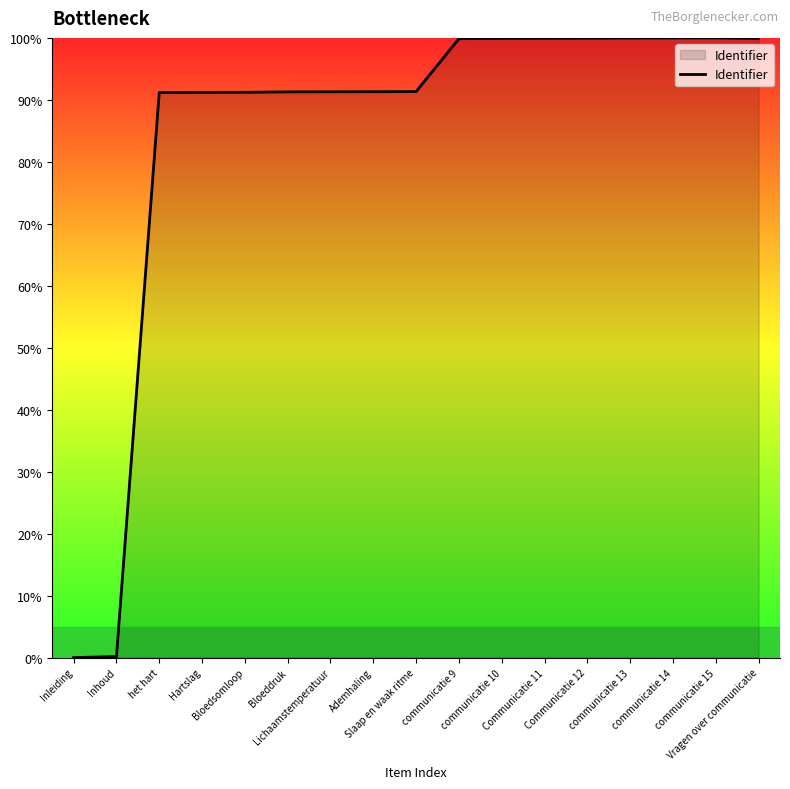

Count the number of categories in the chart.

17